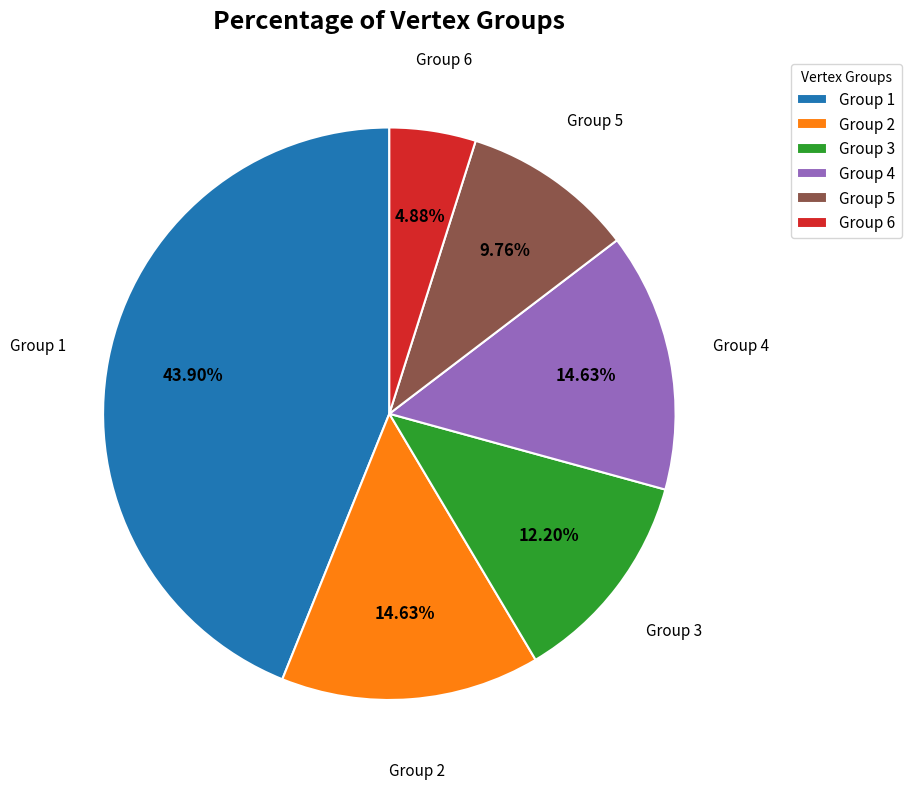

Is there any slice that represents more than half of the pie?

No